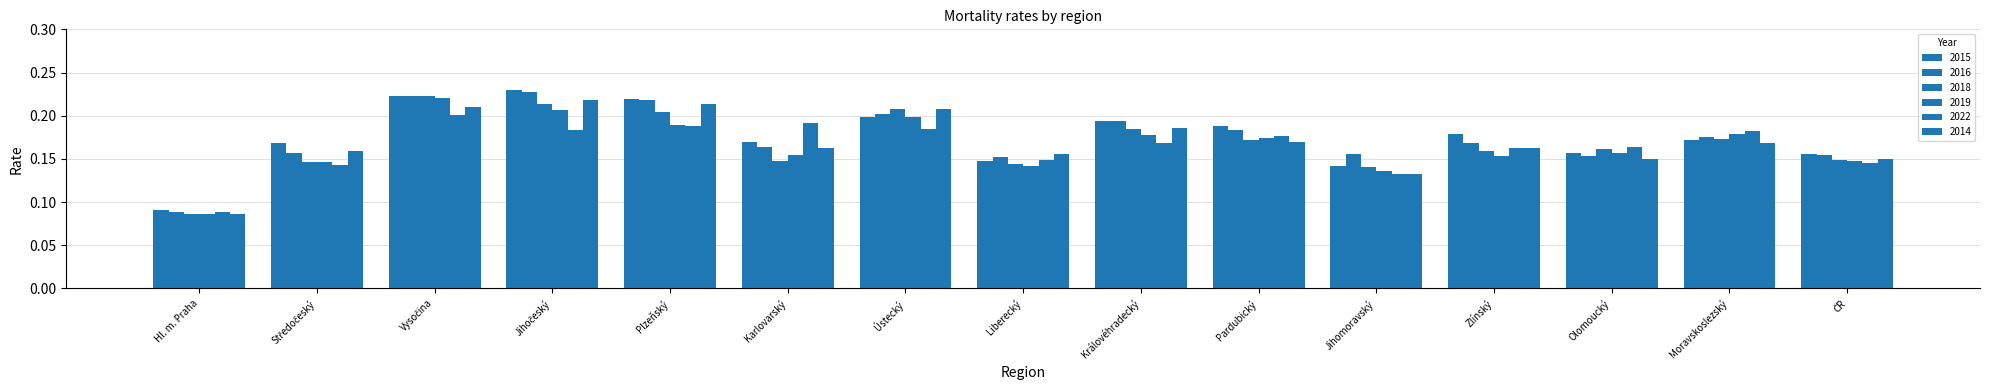

Is it true that 2014 equals 0.3 at Olomoucký?

False